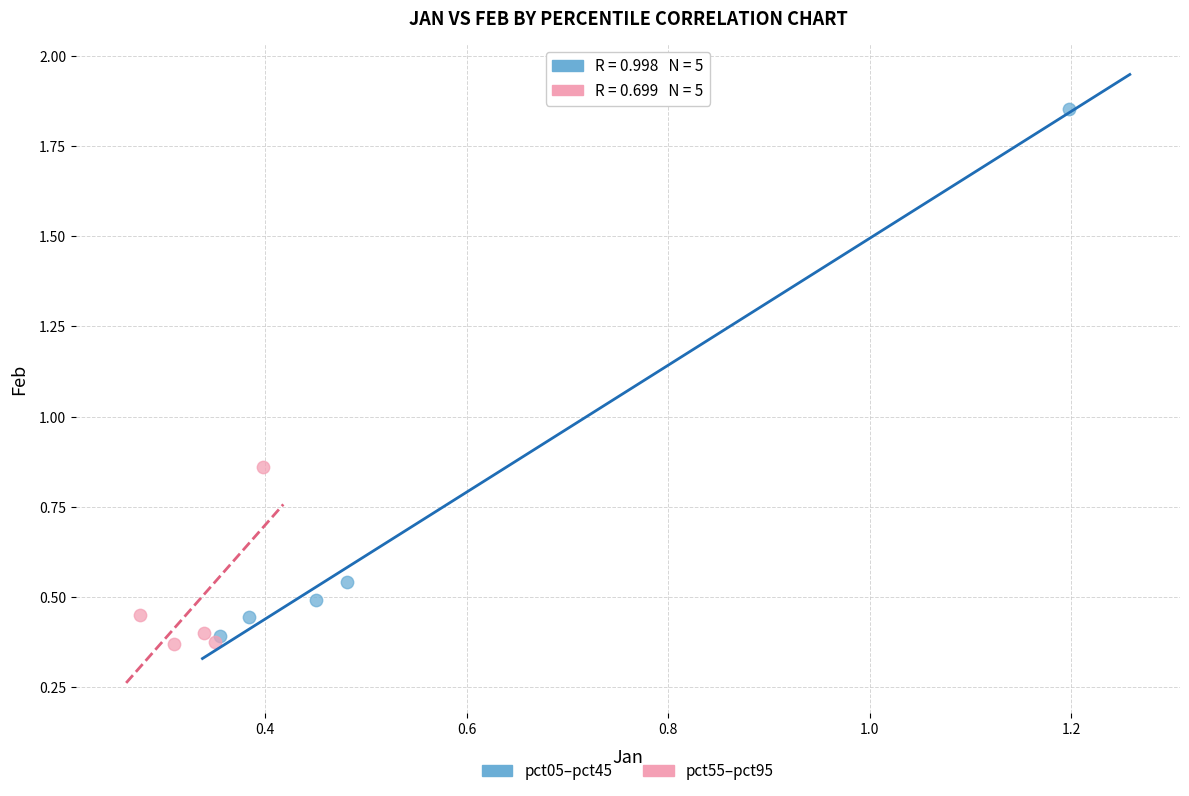

Which series reaches the maximum Y coordinate?

pct05–pct45